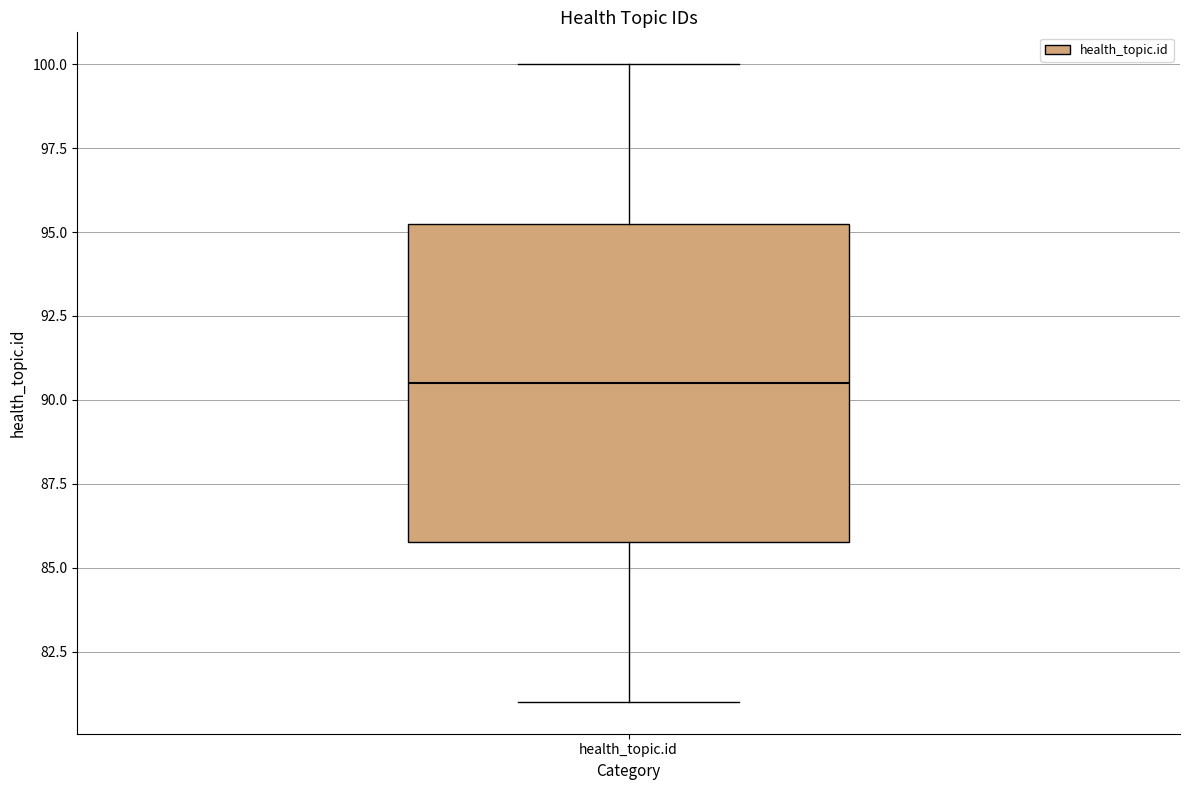

Transcribe this box plot: give where the median line is, the range the box spans, and where the two whiskers end, as read against the y-axis. The values are not printed on the chart, so give them approximately, as read against the axis.

median 90.5, box 86.0 to 95.5, whiskers 81.0 to 100.0